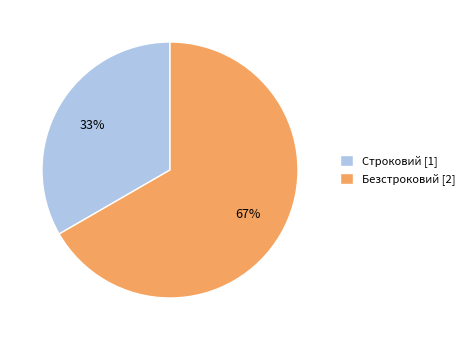

True or false: Строковий accounts for 33% of the total.

True